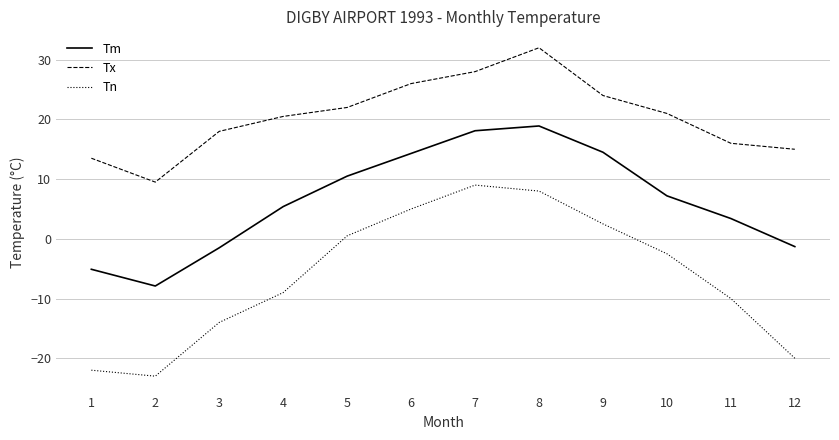

Is it true that Tx equals 28.0 at 7?

True